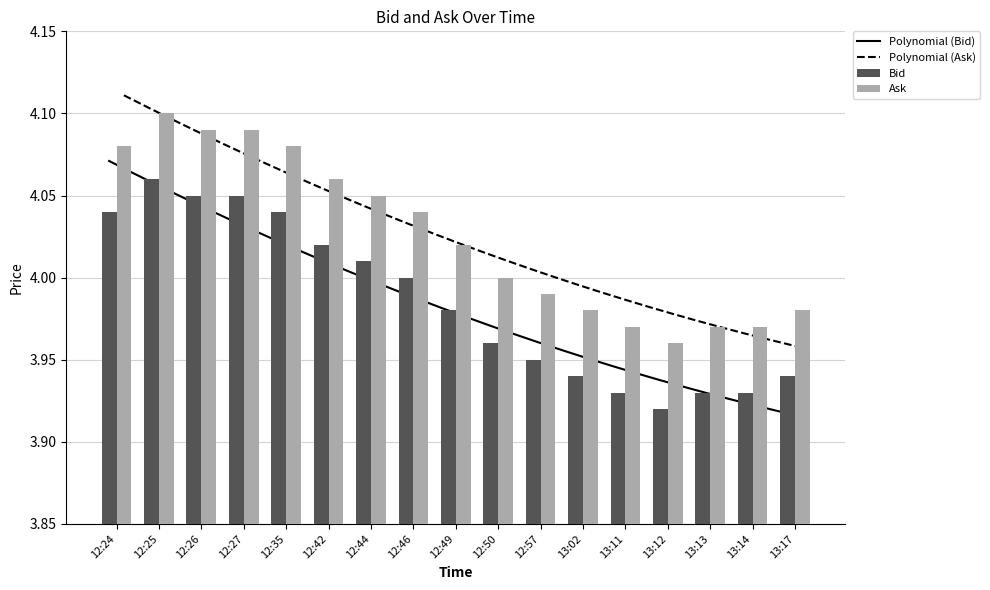

True or false: Bid has a value of 5.8 at 12:26.

False